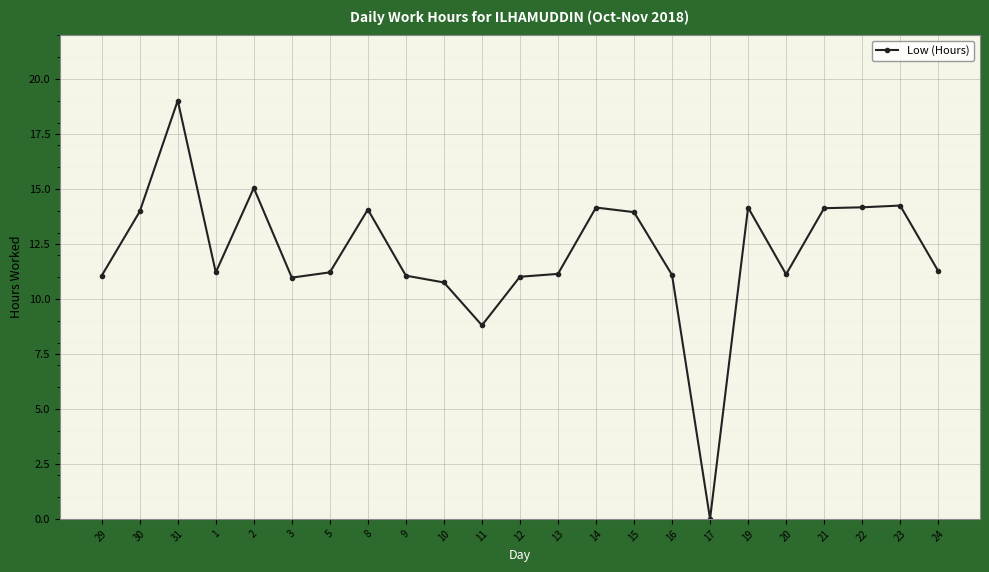

At which category does the data reach its first local peak?

31